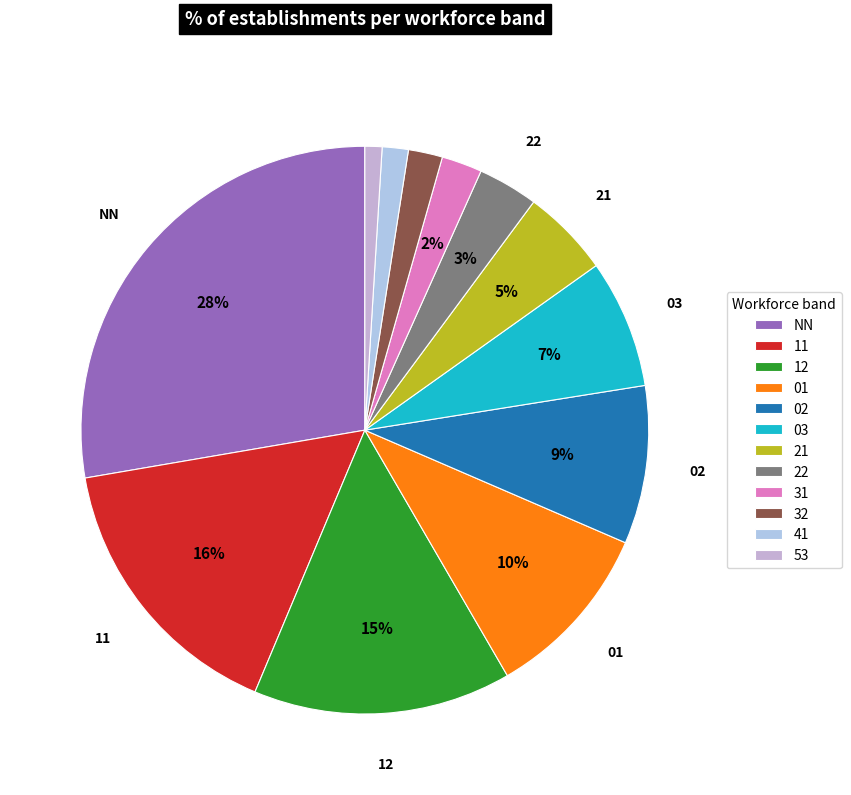

Rank the categories by value from highest to lowest.

NN, 11, 12, 01, 02, 03, 21, 22, 31, 32, 41, 53